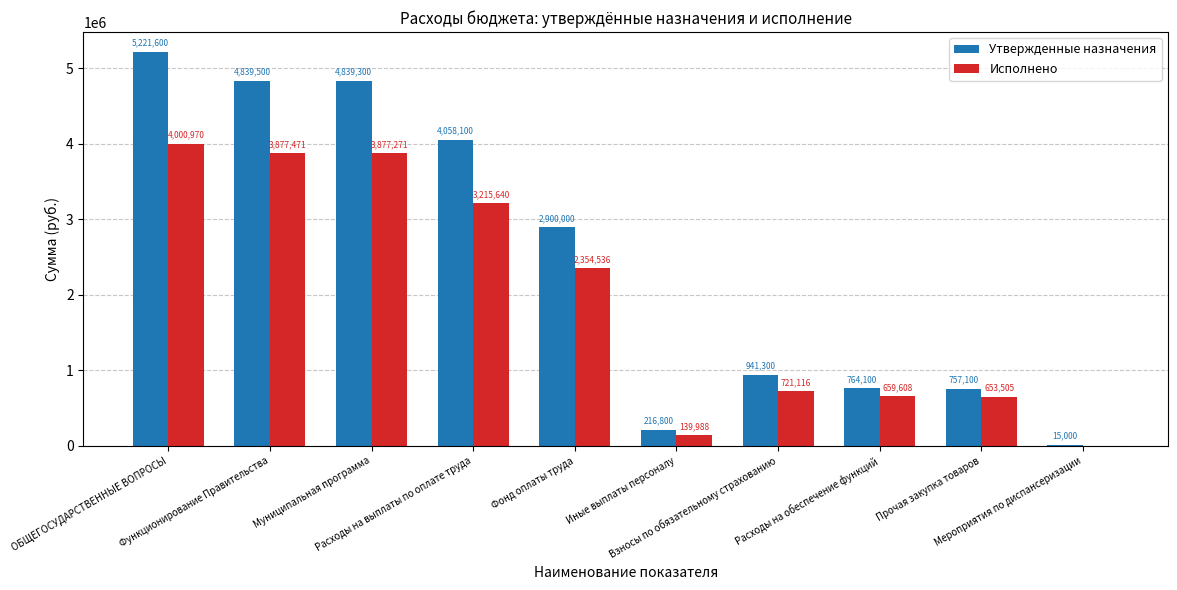

How many distinct data groups are displayed?

2